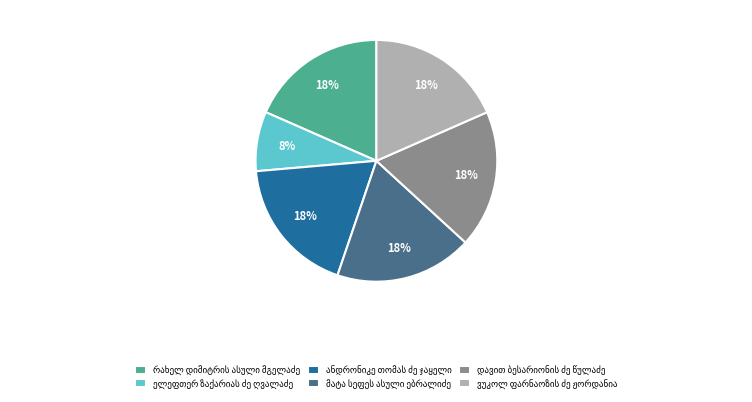

To the nearest percent, what is the difference between the largest and smallest slice percentages?

10%